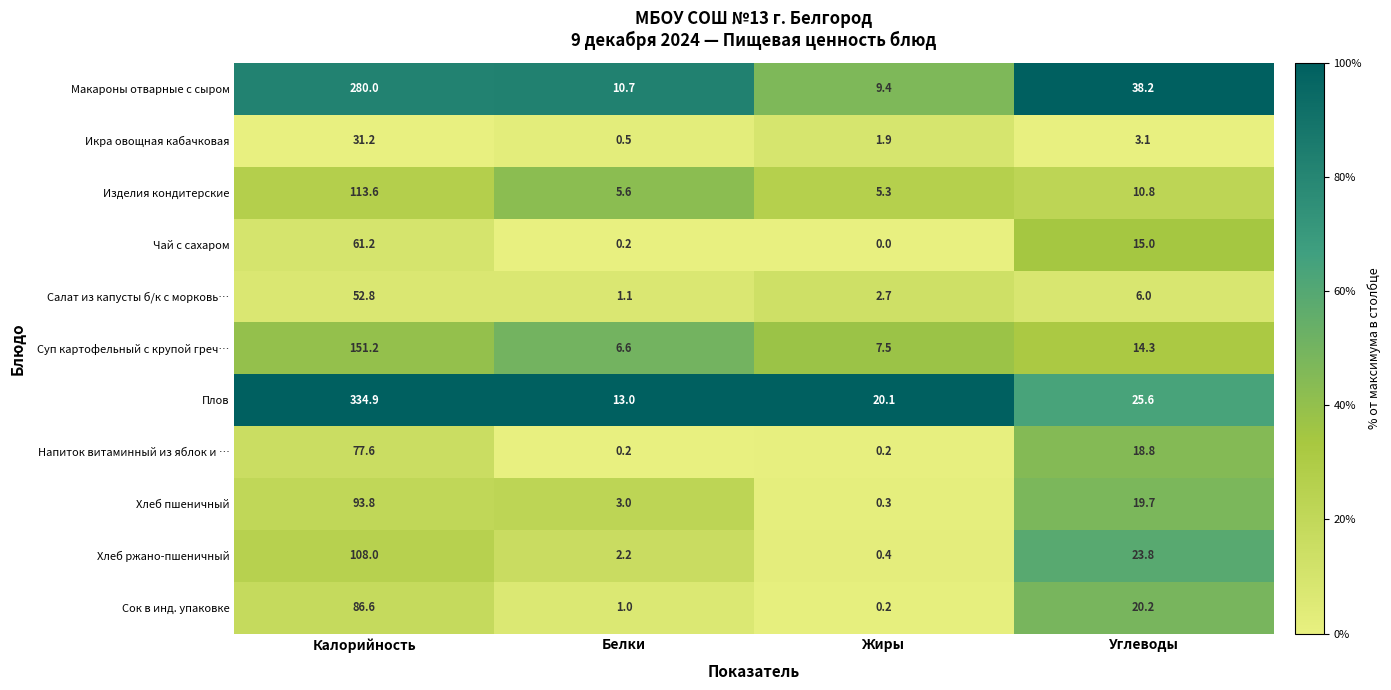

The value of Хлеб пшеничный at Углеводы is 10.6. True or false?

False